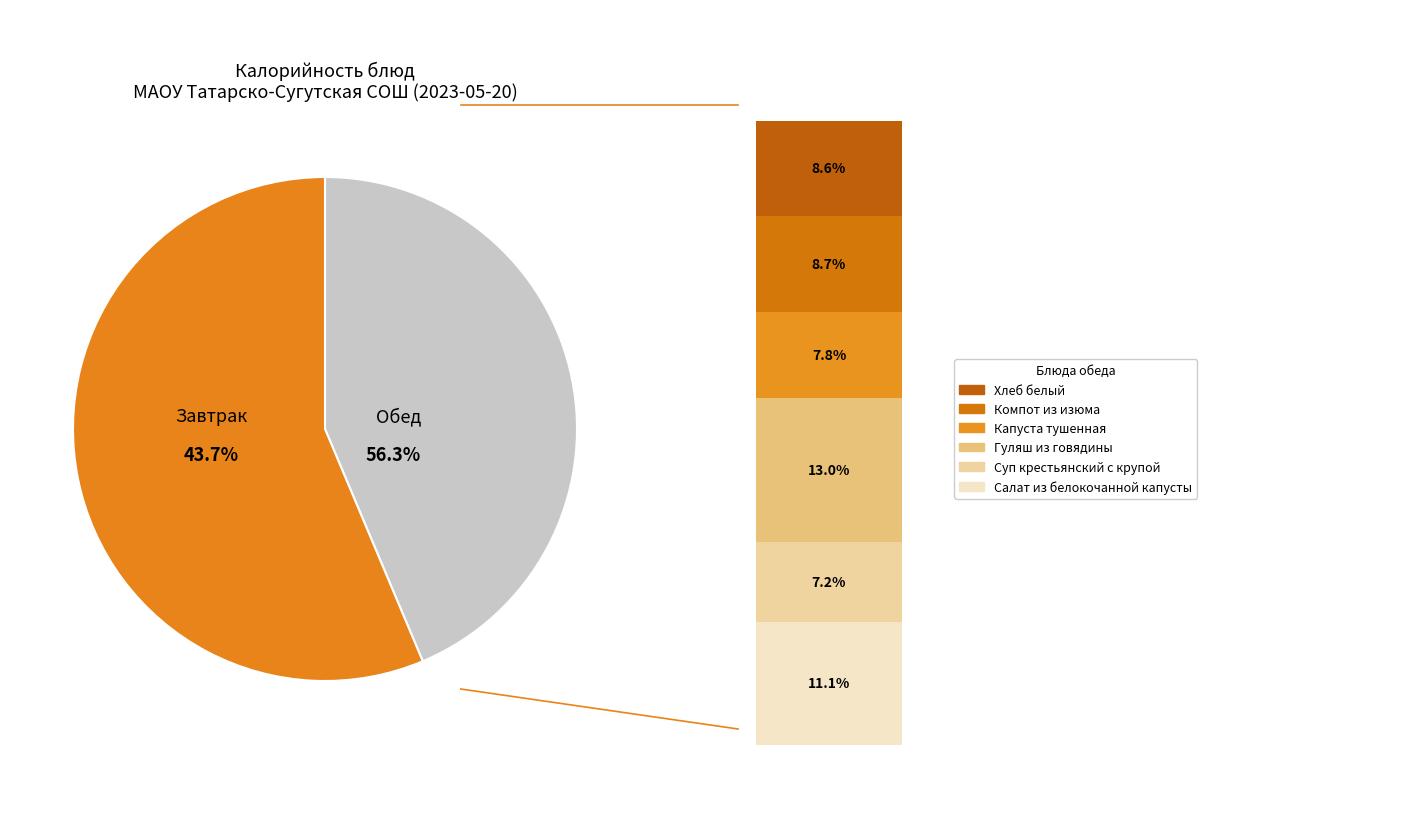

Is it true that Каша пшенная вязкая is 21% of the pie?

False